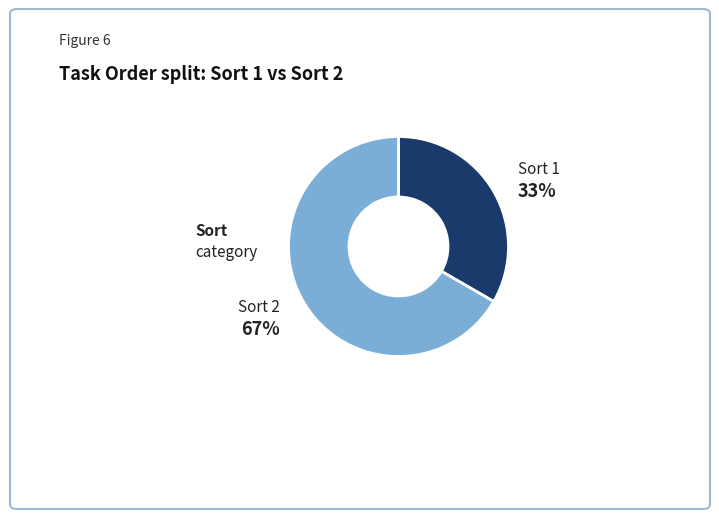

Is there any slice that represents more than half of the pie?

Yes